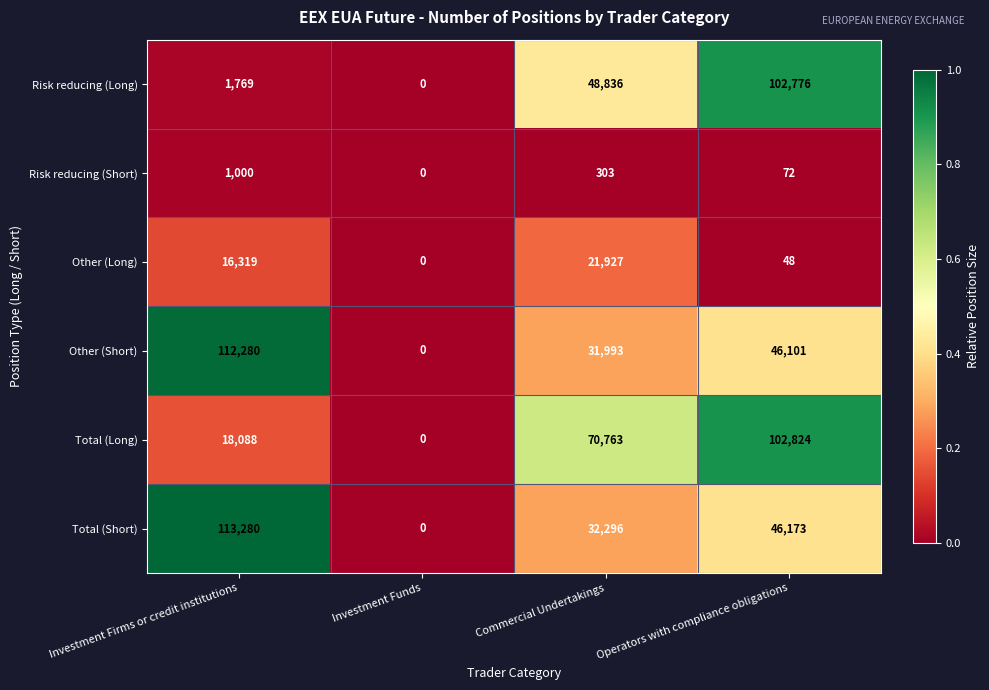

How many distinct data groups are displayed?

6